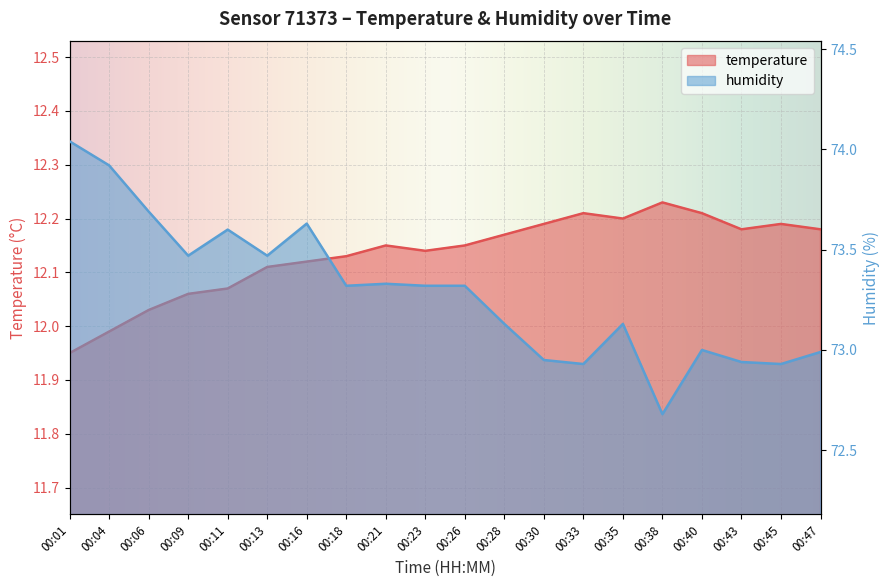

At which label does temperature reach its minimum?

00:01